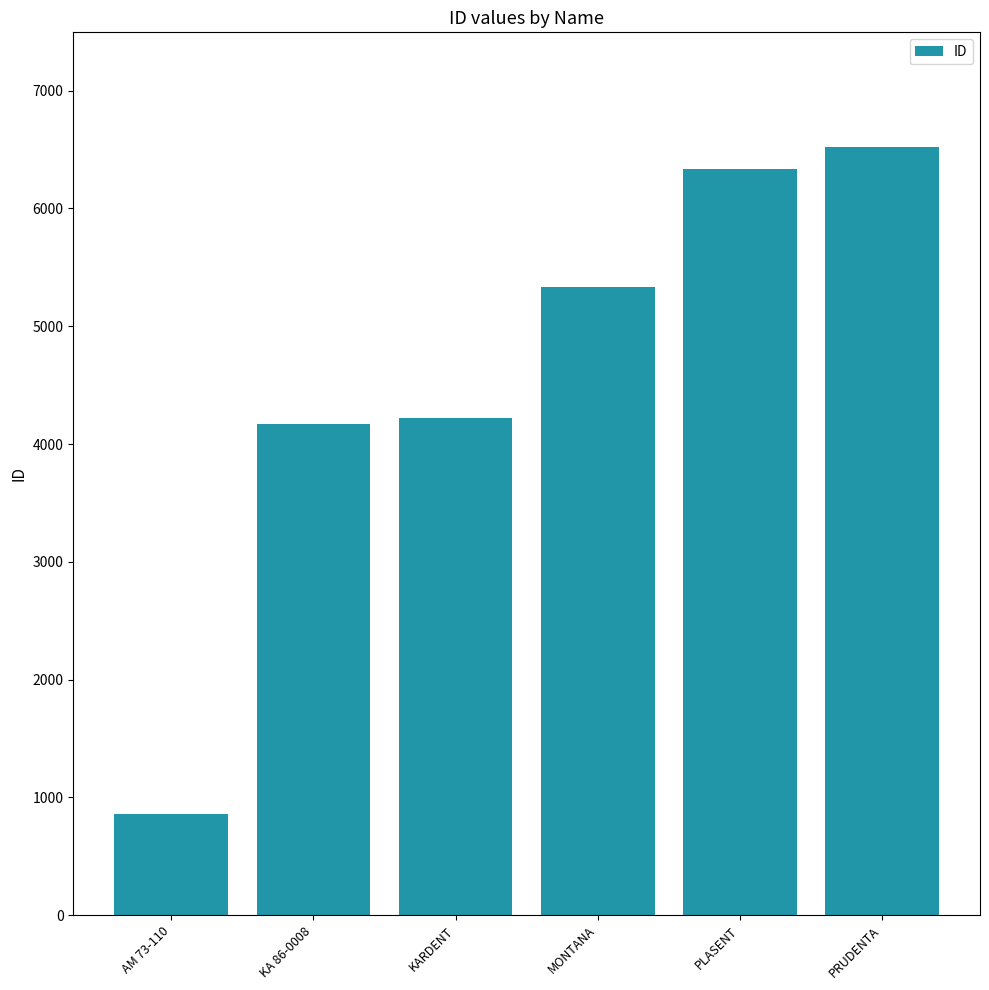

What is the smallest value displayed?

857